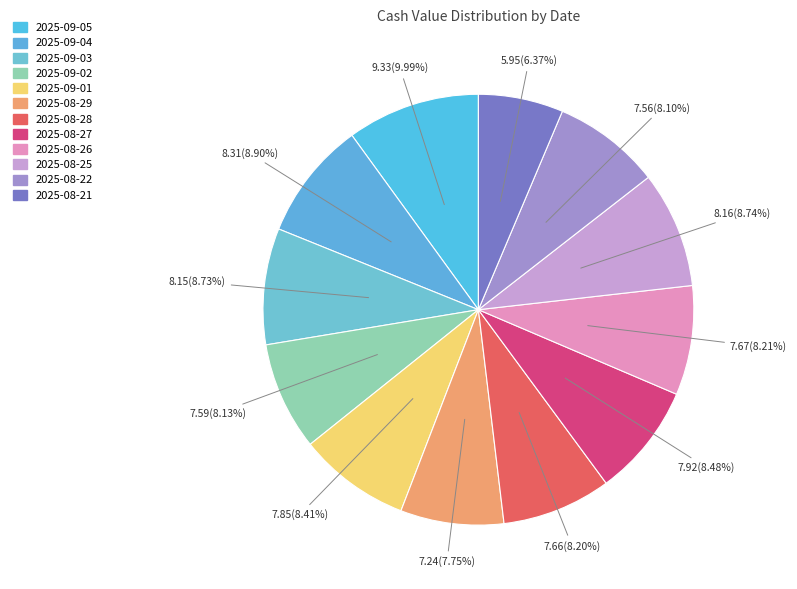

What percentage is the 2025-09-01 slice, to the nearest percent?

8%